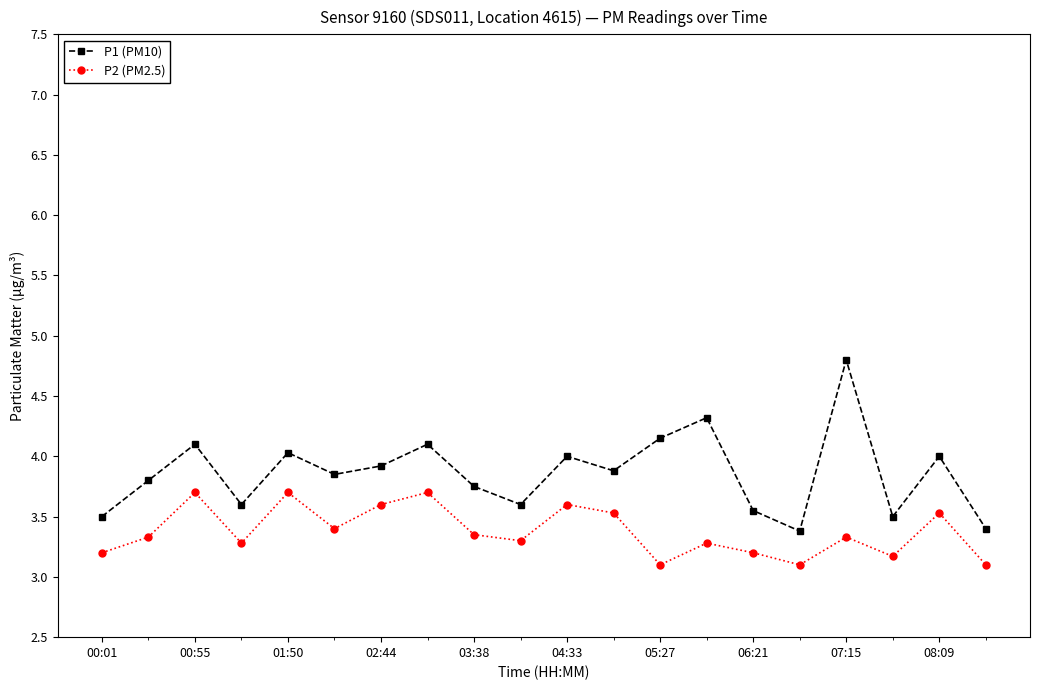

What is the value of the P2 (PM2.5) point at the 3rd from the left?

3.7